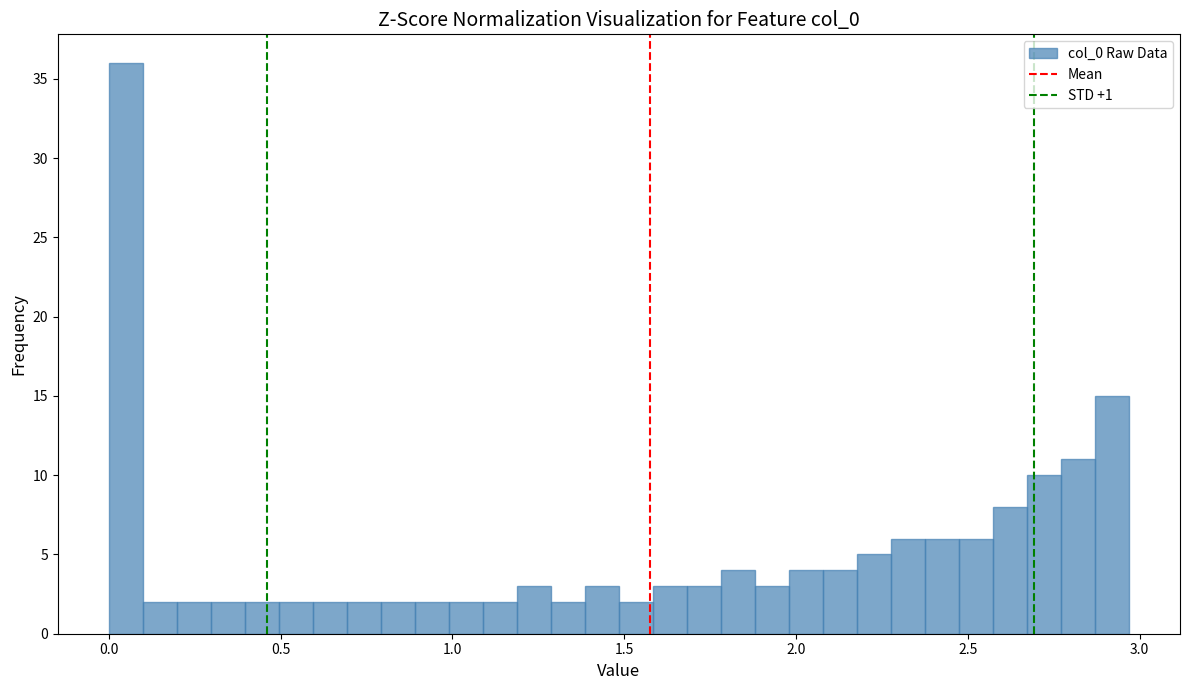

Read against the x-axis, roughly where is the centre of the tallest bar?

0.05